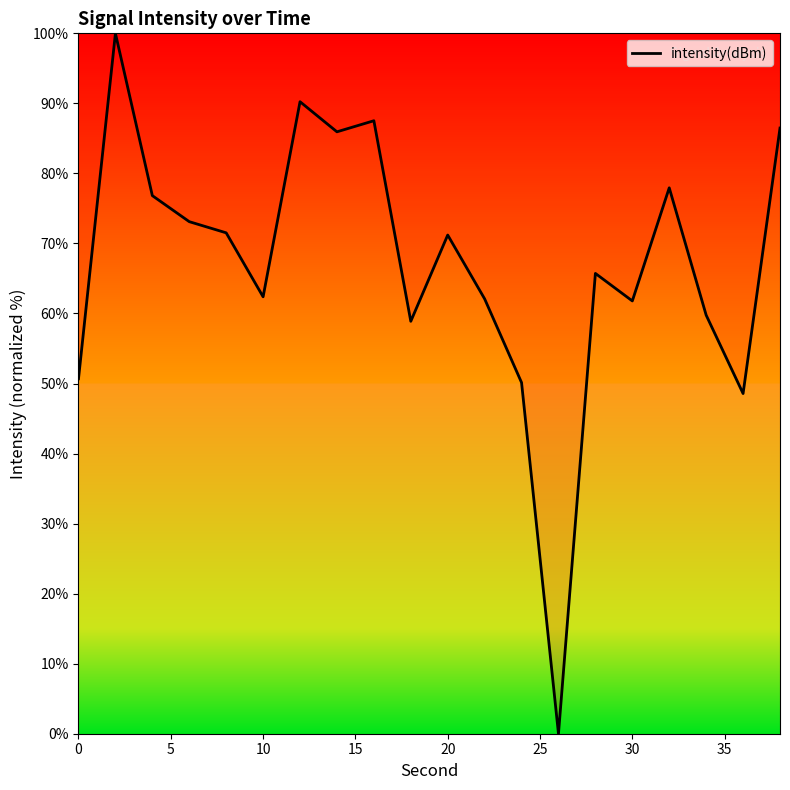

What is the maximum value shown in the chart?

100.0